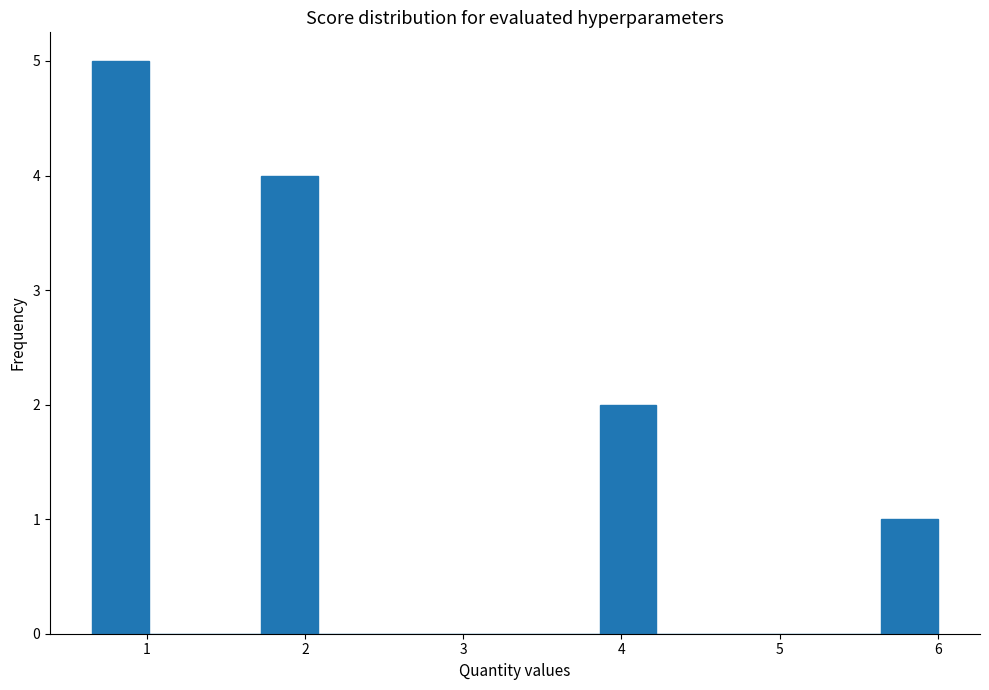

Around what value on the x-axis is the tallest bar? Give the approximate position of its centre, as read against the axis.

0.8